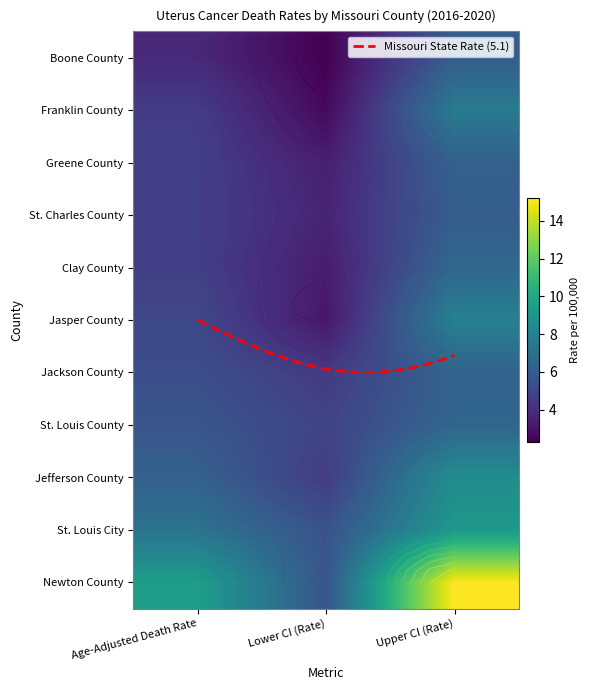

Is it true that Newton County equals 5.7 at Lower CI (Rate)?

True